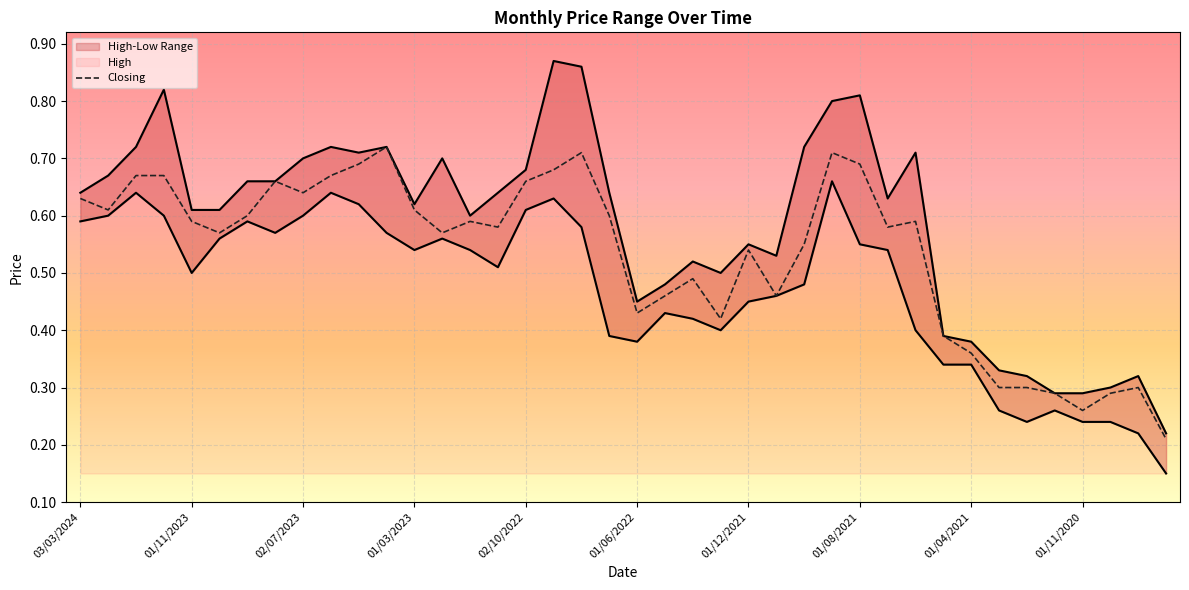

What is the difference between the maximum and minimum values?

0.5